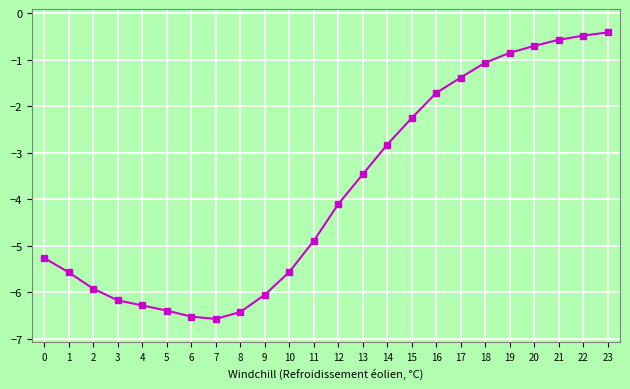

What is the minimum value shown in the chart?

-6.6